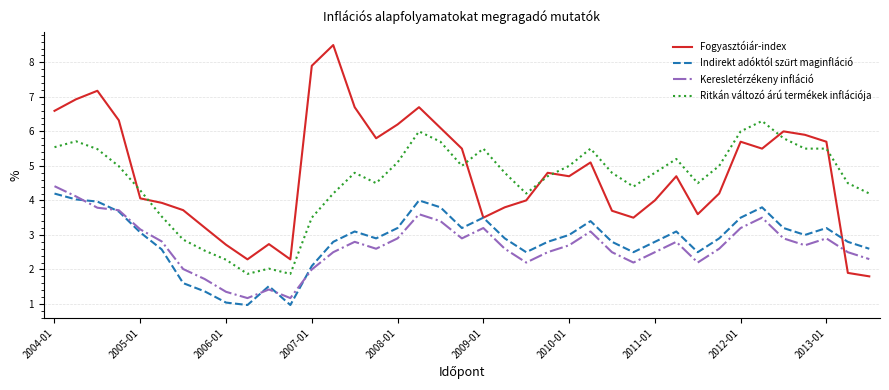

What is the greatest value displayed?

8.5